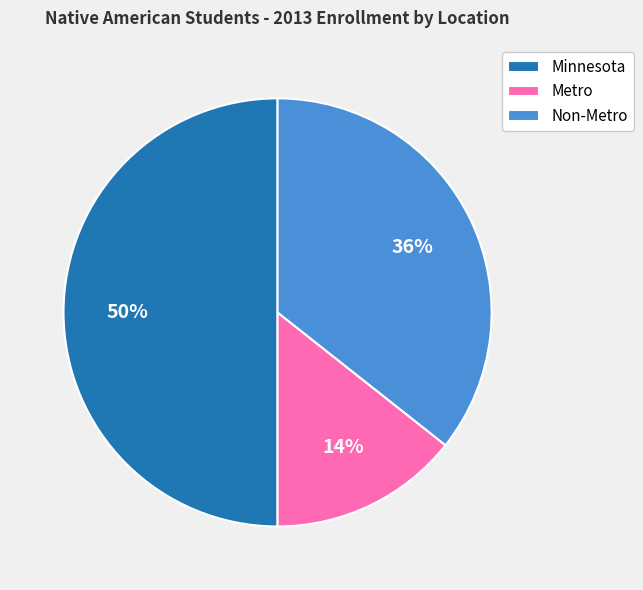

What is the smallest slice in the pie chart?

Metro